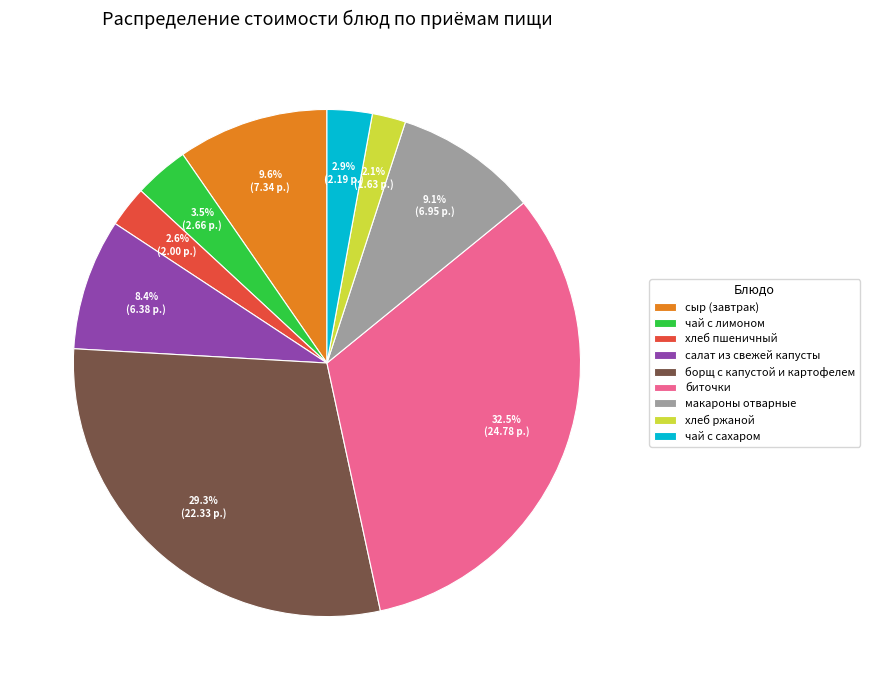

True or false: салат из свежей капусты accounts for 8% of the total.

True